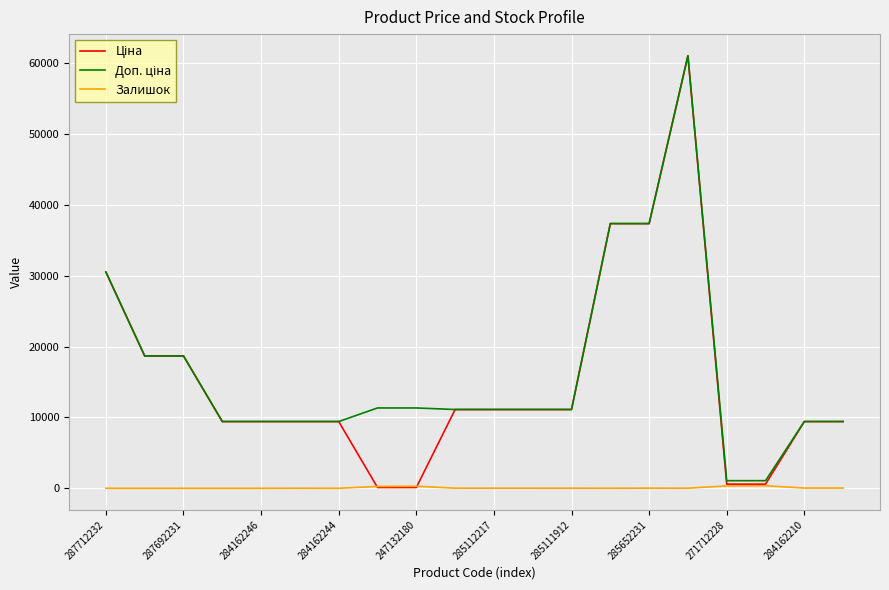

Is this an area chart (filled region under the line)?

No